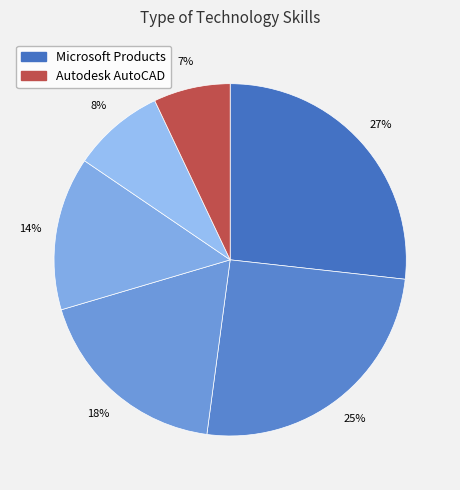

Count the number of slices in the pie.

6